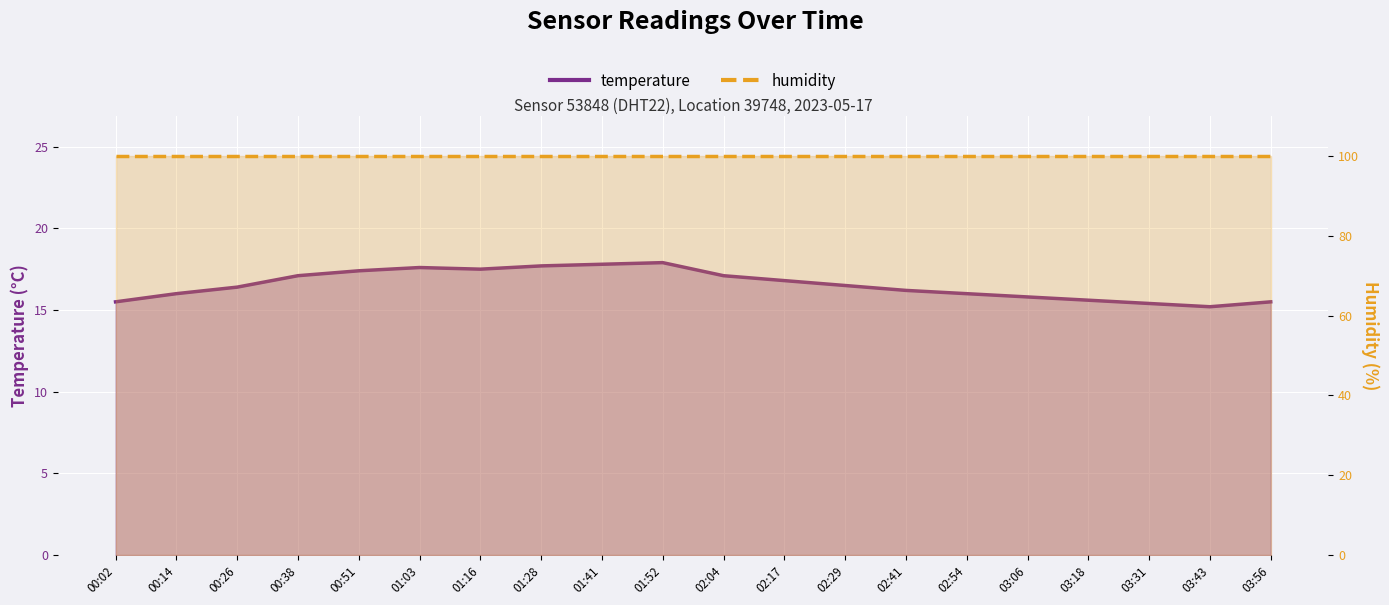

Which label corresponds to the smallest value in the chart?

03:43